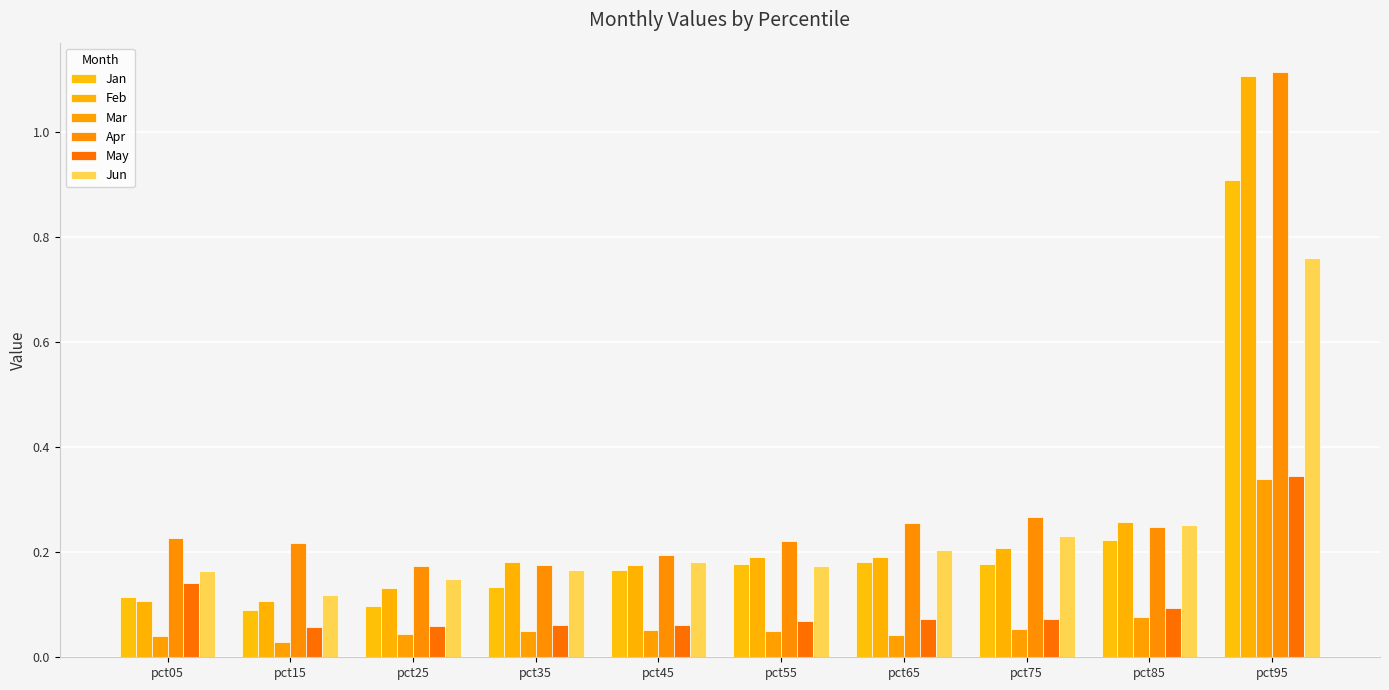

What is the sum of the Jun values at pct35 and pct65?

0.4